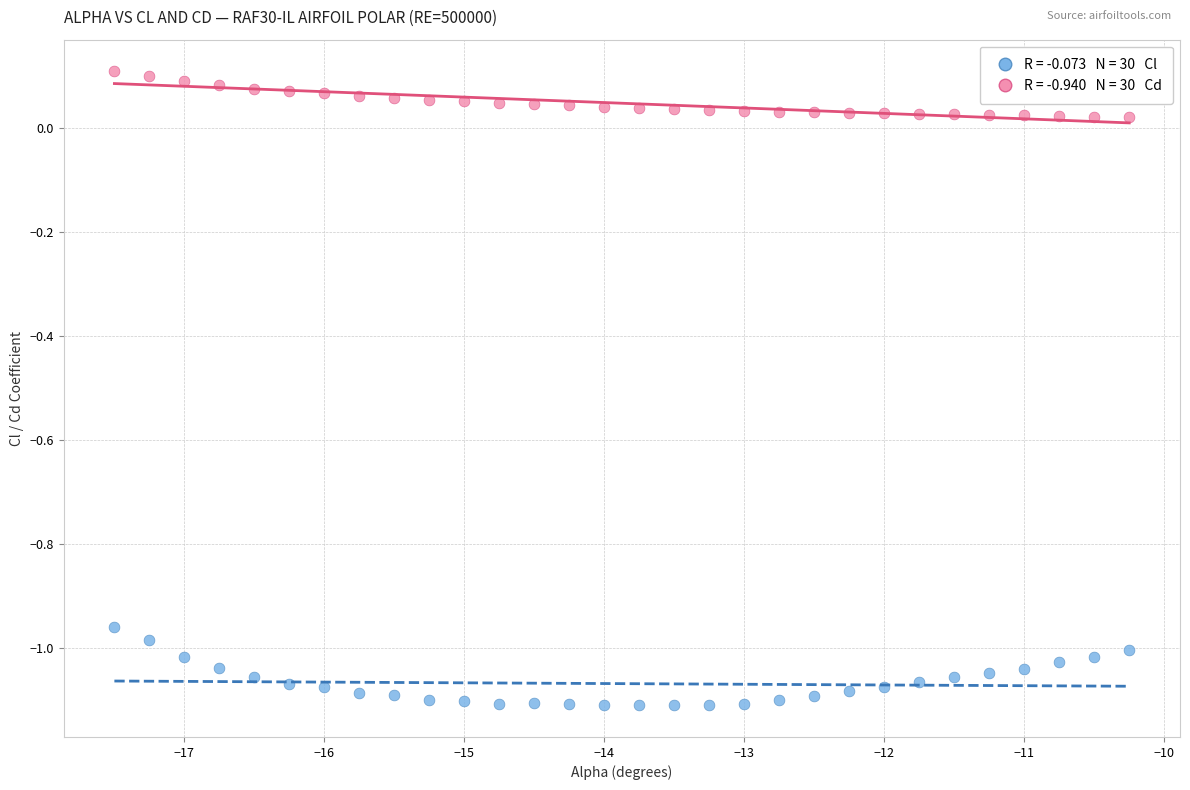

Across all data points, what is the range of X values (max minus min)?

7.2